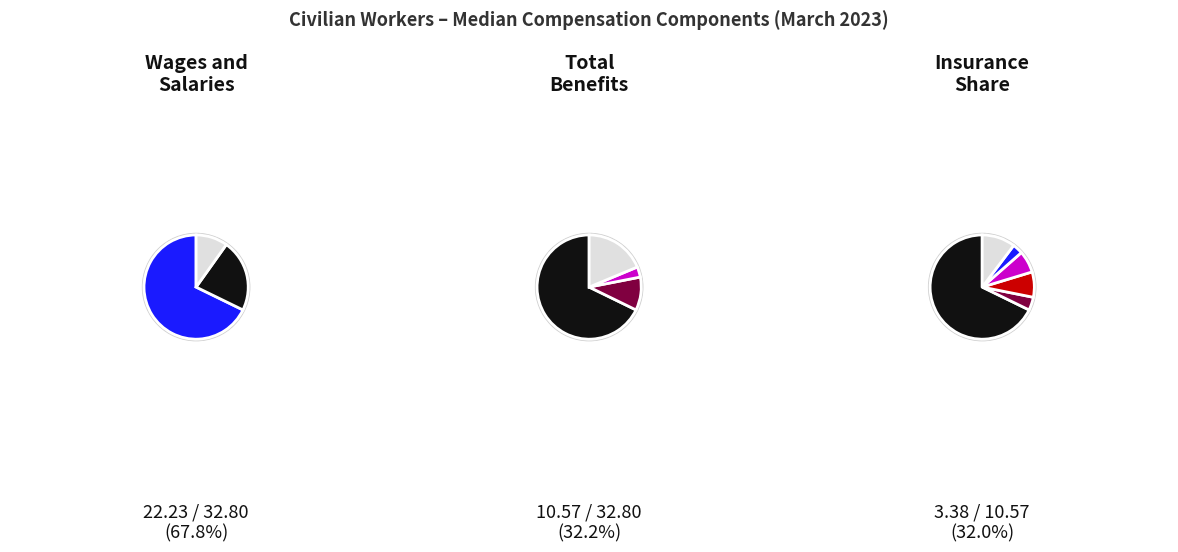

To the nearest percent, what is the average slice percentage?

17%